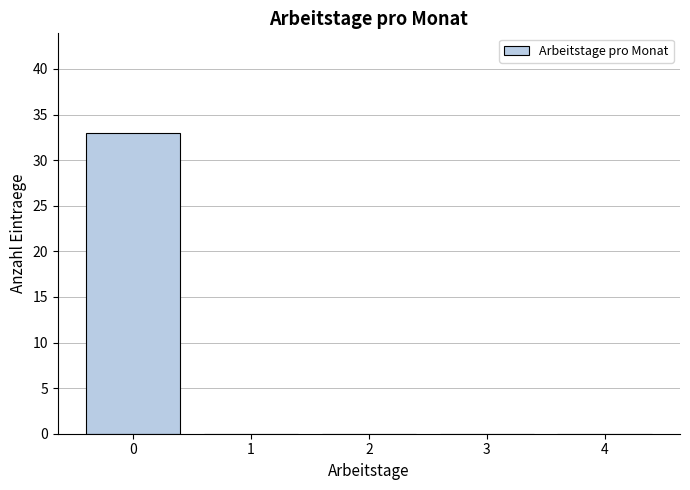

Reading left to right, transcribe all the data shown in this chart.

0=33	1=0	2=0	3=0	4=0